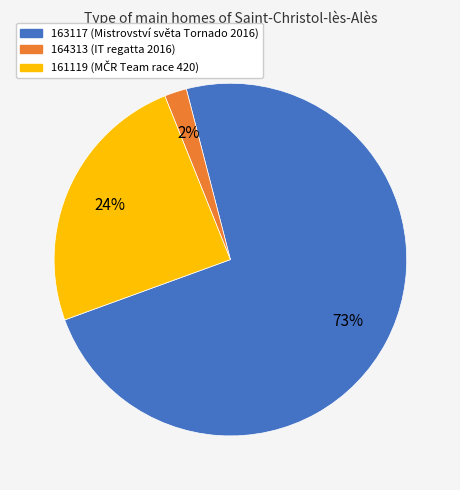

Which has a higher value, 161119 or 163117?

163117